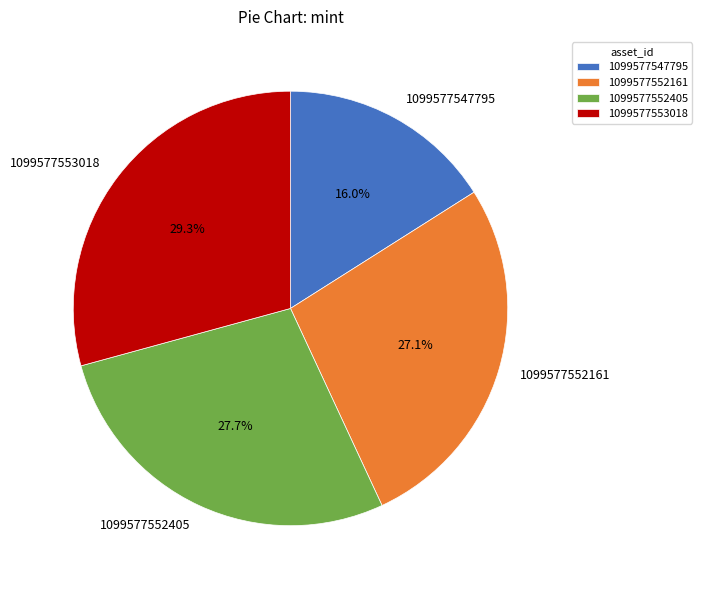

To the nearest percent, what portion does 1099577547795 represent?

16%